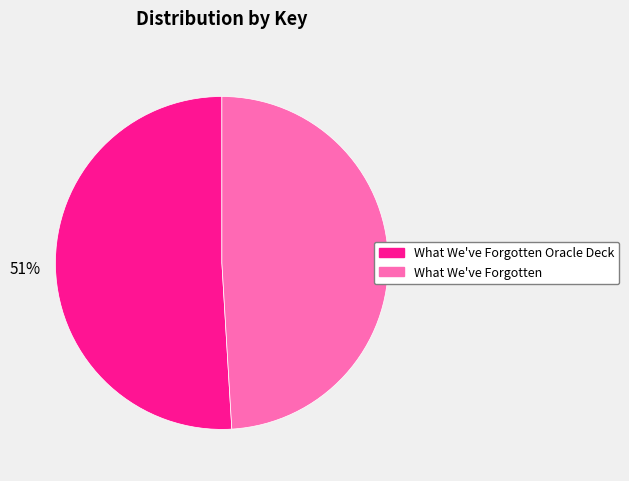

To the nearest percent, what is the difference between the largest and smallest slice percentages?

2%